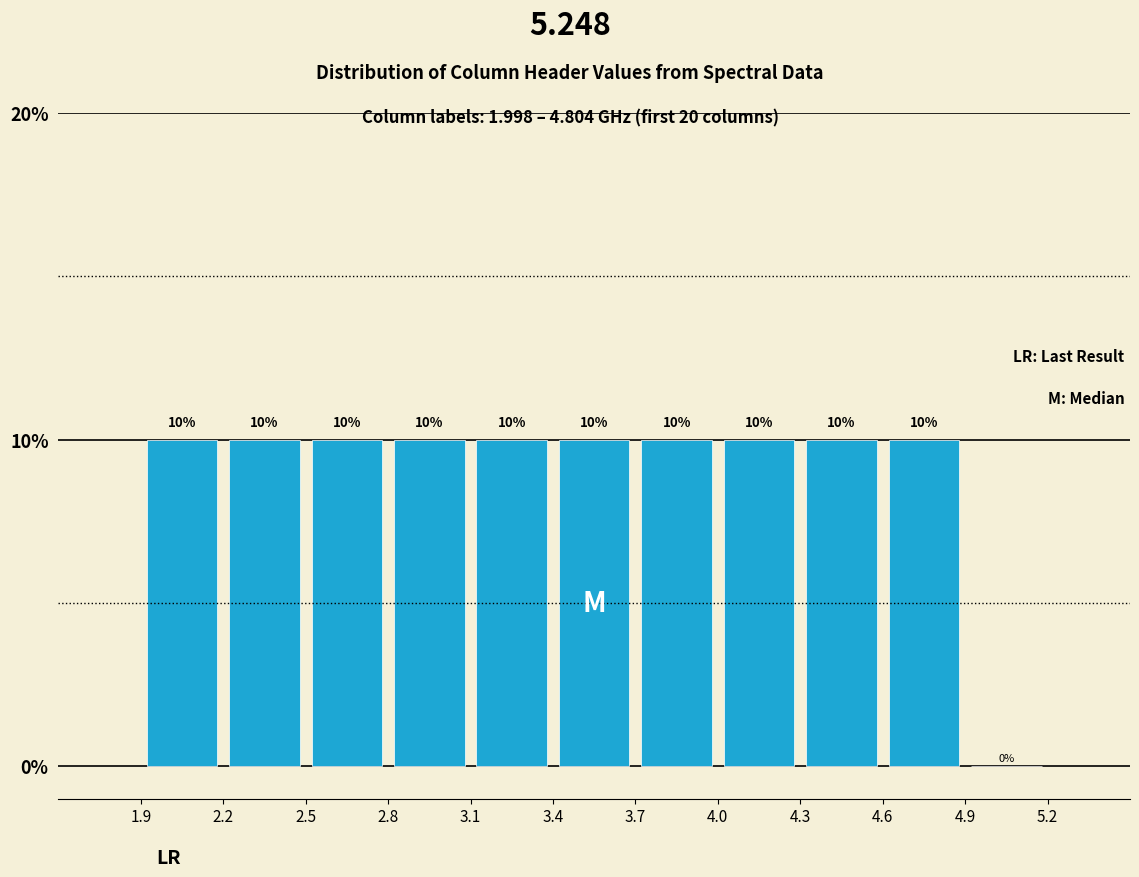

Reading left to right, transcribe this chart: for each bar, give the range it covers on the x-axis and its height.

1.9 to 2.2: 10
2.2 to 2.5: 10
2.5 to 2.8: 10
2.8 to 3.1: 10
3.1 to 3.4: 10
3.4 to 3.7: 10
3.7 to 4.0: 10
4.0 to 4.3: 10
4.3 to 4.6: 10
4.6 to 4.9: 10
4.9 to 5.2: 0